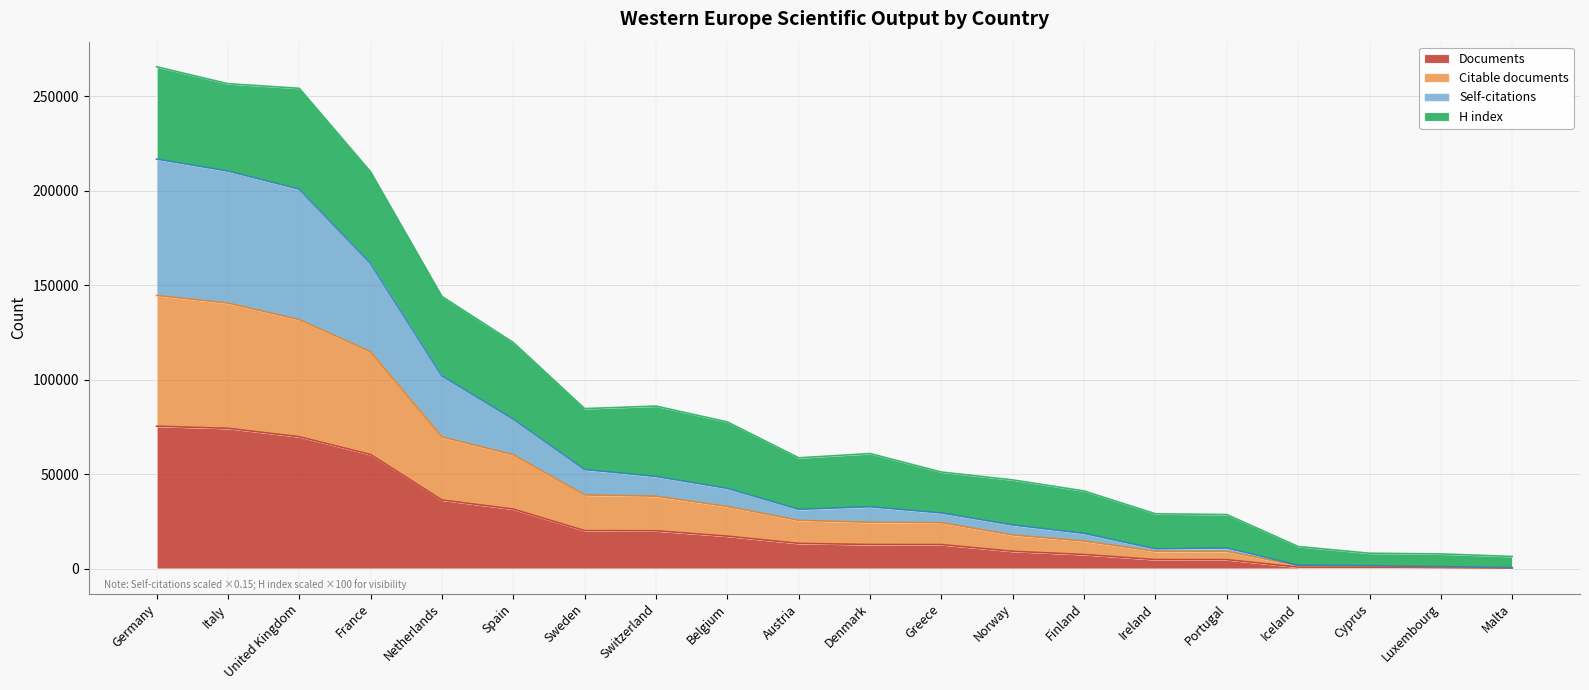

What is the highest value of the Documents series?

75327.0